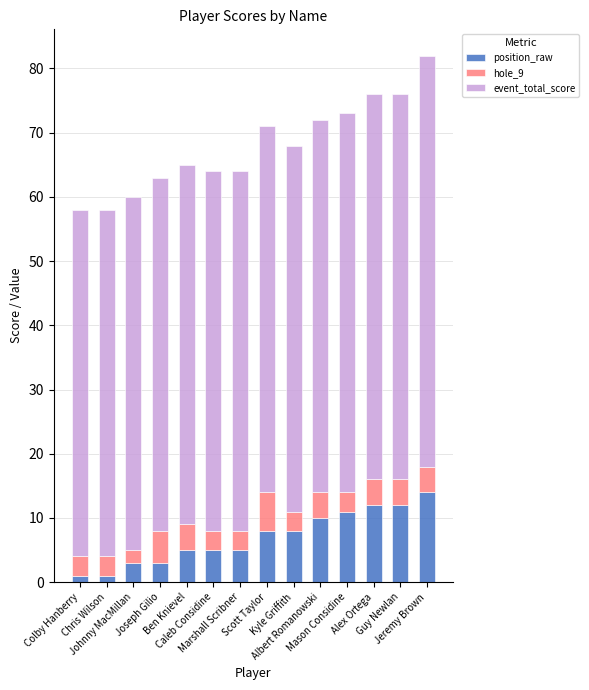

What is the difference between the second highest and minimum values in the position_raw series?

11